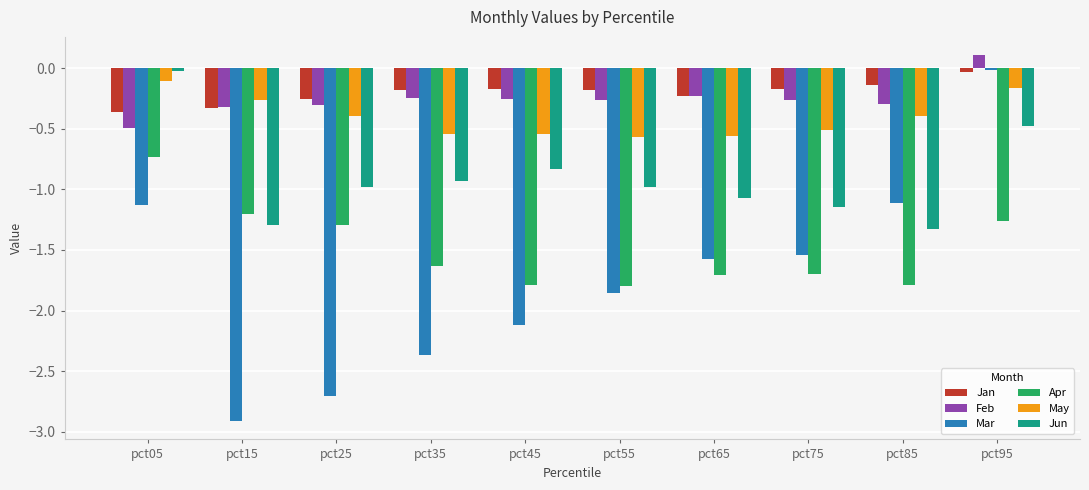

What is the total value across all series at pct45?

-5.7